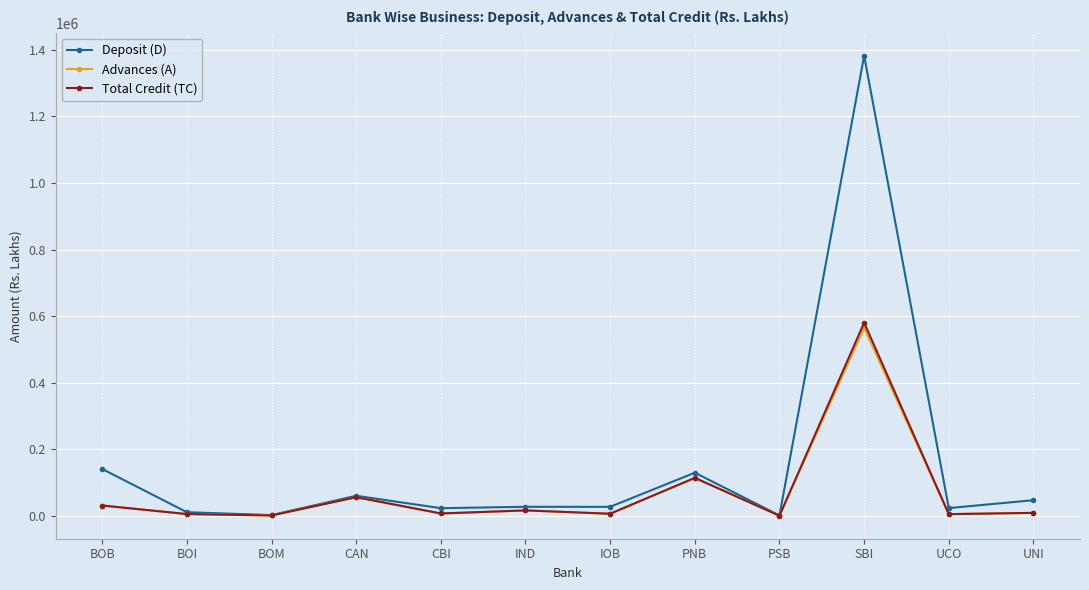

What are all the series names shown in the legend?

Deposit (D), Advances (A), Total Credit (TC)